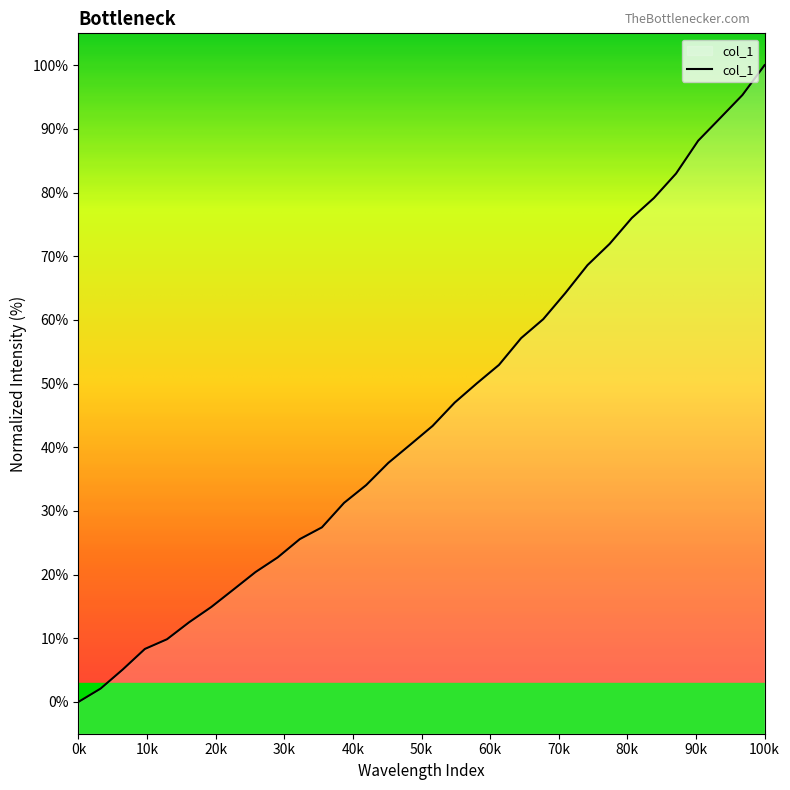

Which label corresponds to the smallest value in the chart?

0k